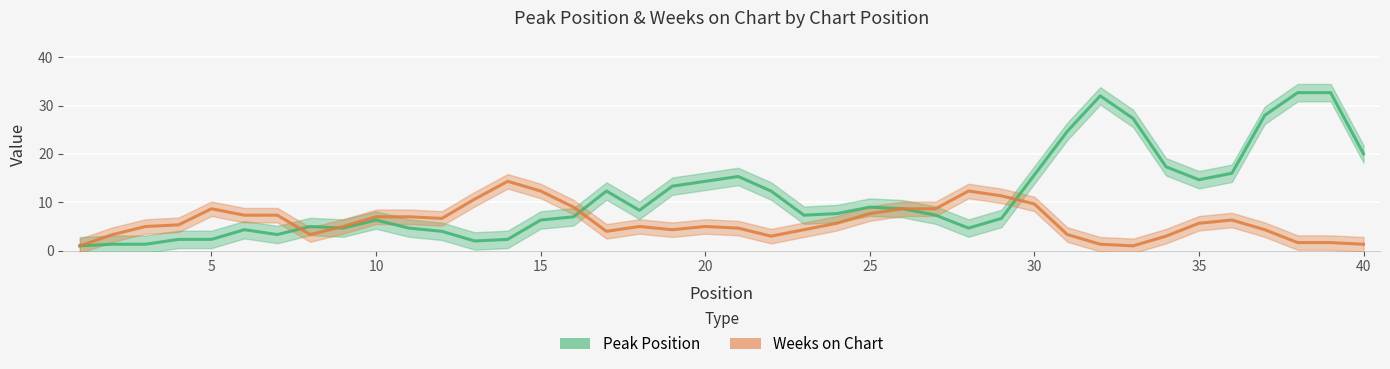

True or false: Peak Position has more than 2 points higher than both neighbors.

True